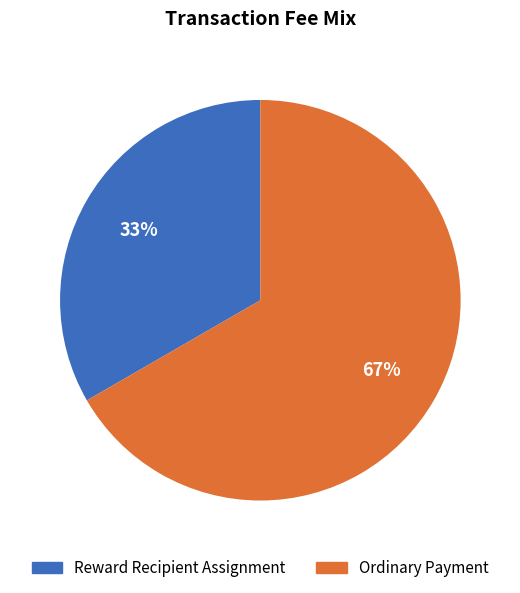

Combined, do Ordinary Payment and Reward Recipient Assignment account for over 50%?

Yes